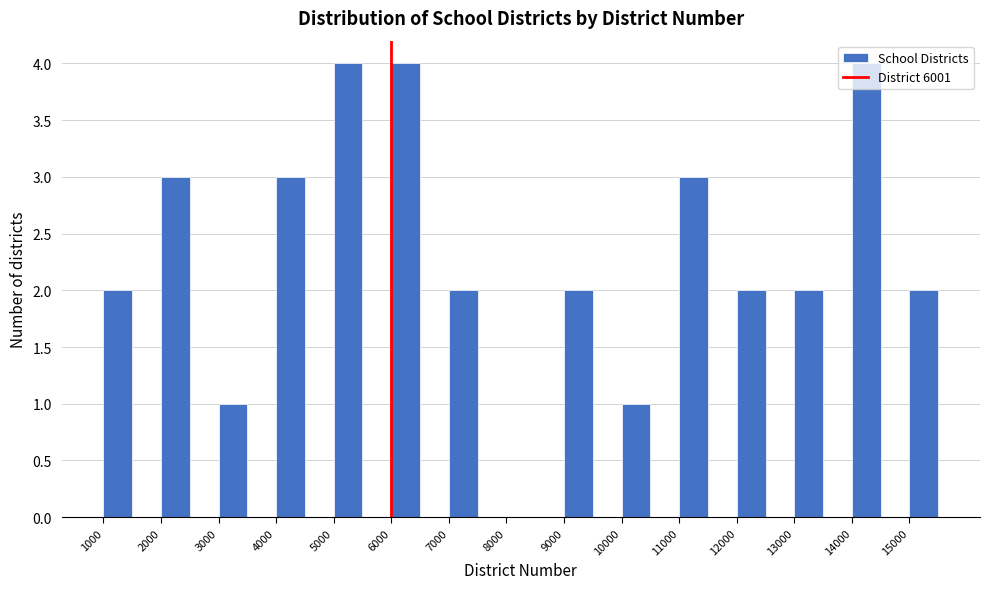

How tall is the bar that spans 3000 to 3500 on the x-axis? The values are not printed on the chart, so give them approximately, as read against the axis.

1